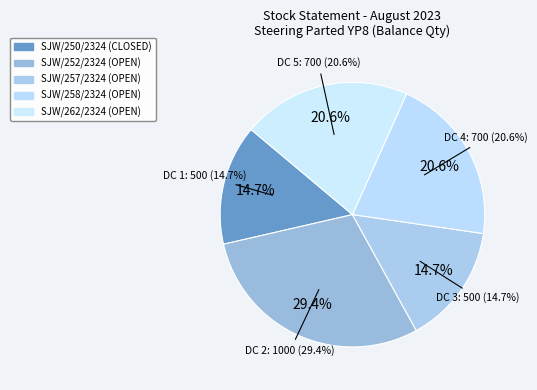

Which slice is the smallest?

SJW/250/2324 (CLOSED)